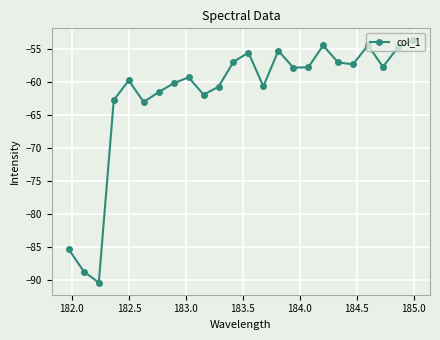

How many interior local valleys (lower than both neighbors) does the data have?

7